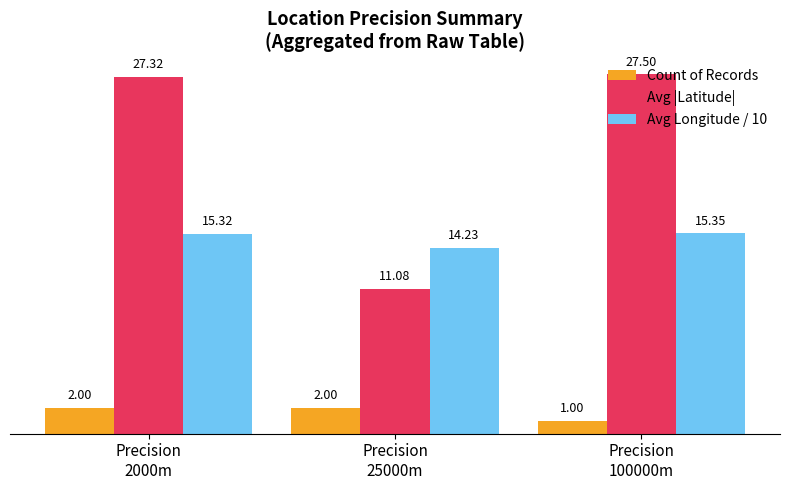

The value of Avg Longitude / 10 at Precision
100000m is 23.0. True or false?

False